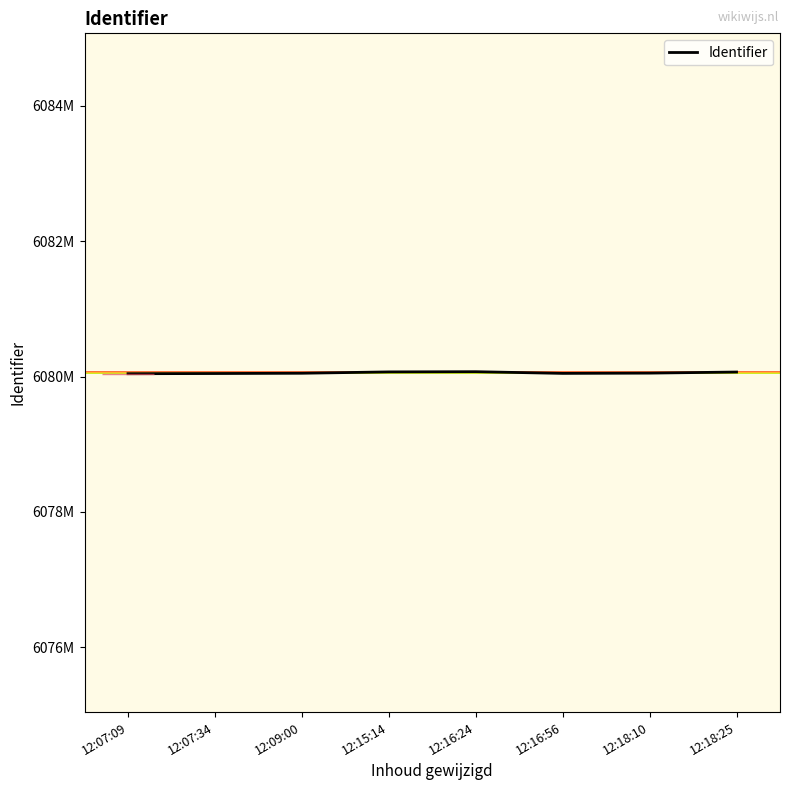

The value at 12:18:10 is 6080052. True or false?

True